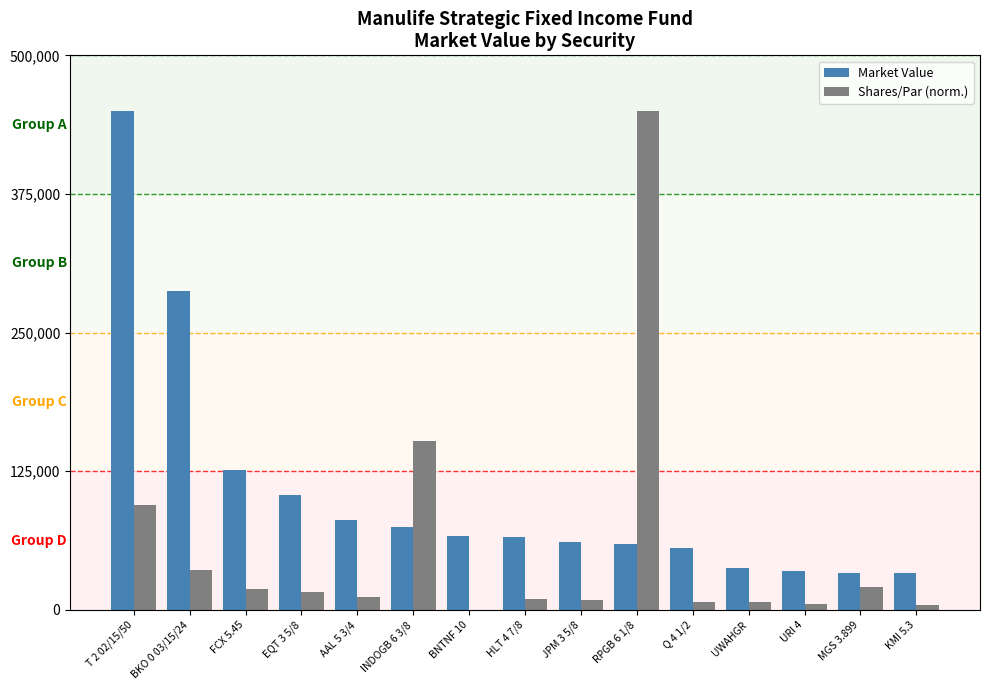

What value does the Market Value series have at T 2 02/15/50?

449636.5